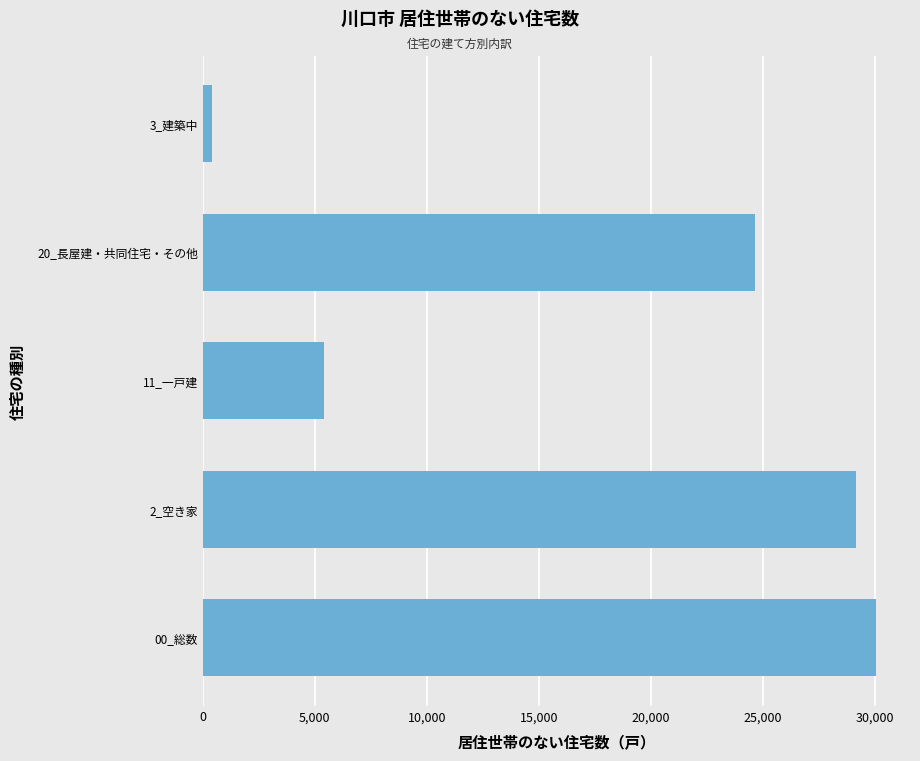

Rank the categories by value from lowest to highest.

3_建築中, 11_一戸建, 20_長屋建・共同住宅・その他, 2_空き家, 00_総数